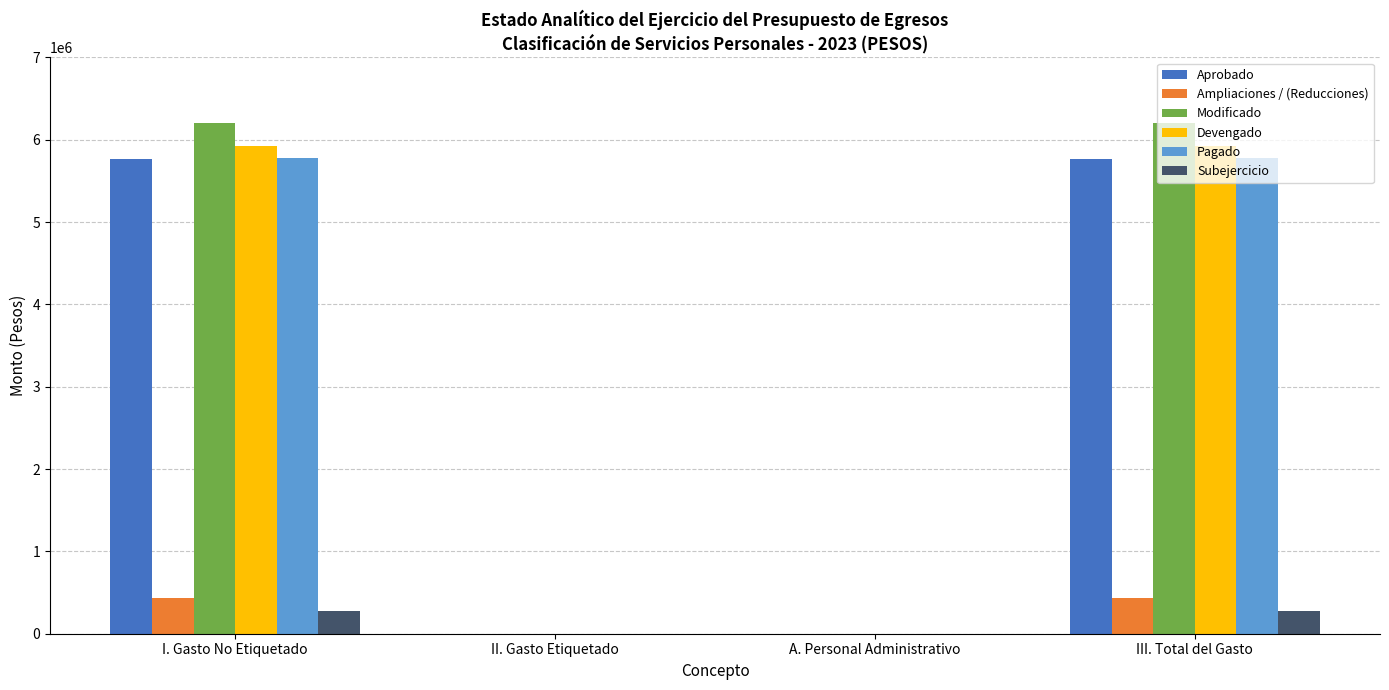

How many groups of bars are there?

4